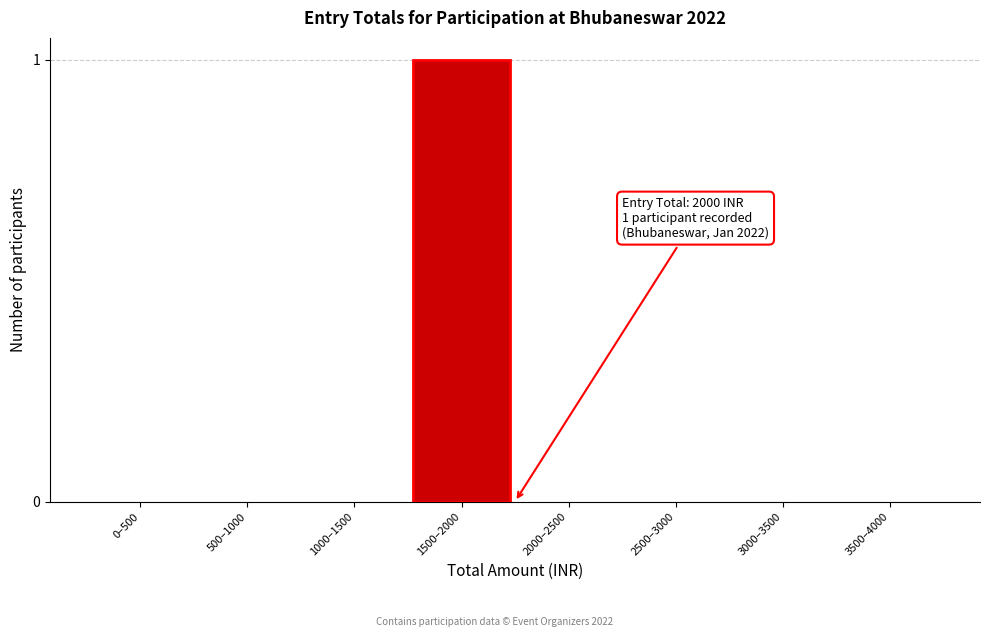

Reading left to right, transcribe all the data shown in this chart.

0–500=0	500–1000=0	1000–1500=0	1500–2000=1	2000–2500=0	2500–3000=0	3000–3500=0	3500–4000=0